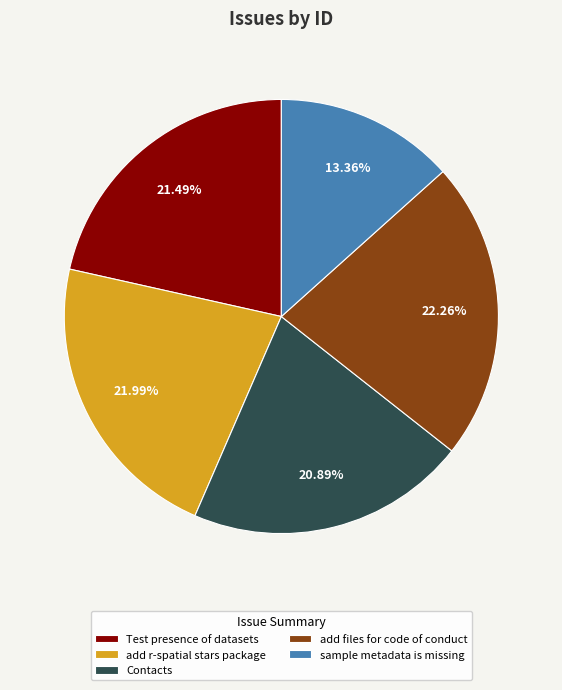

Is it true that Test presence of datasets is 7% of the pie?

False